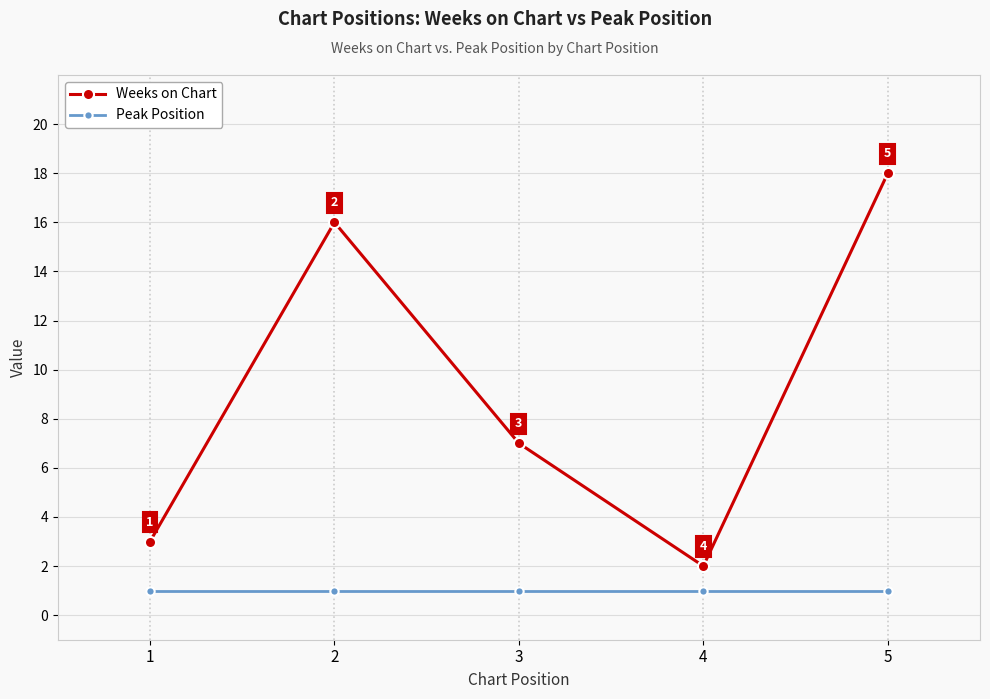

True or false: Weeks on Chart and Peak Position intersect in this chart.

False